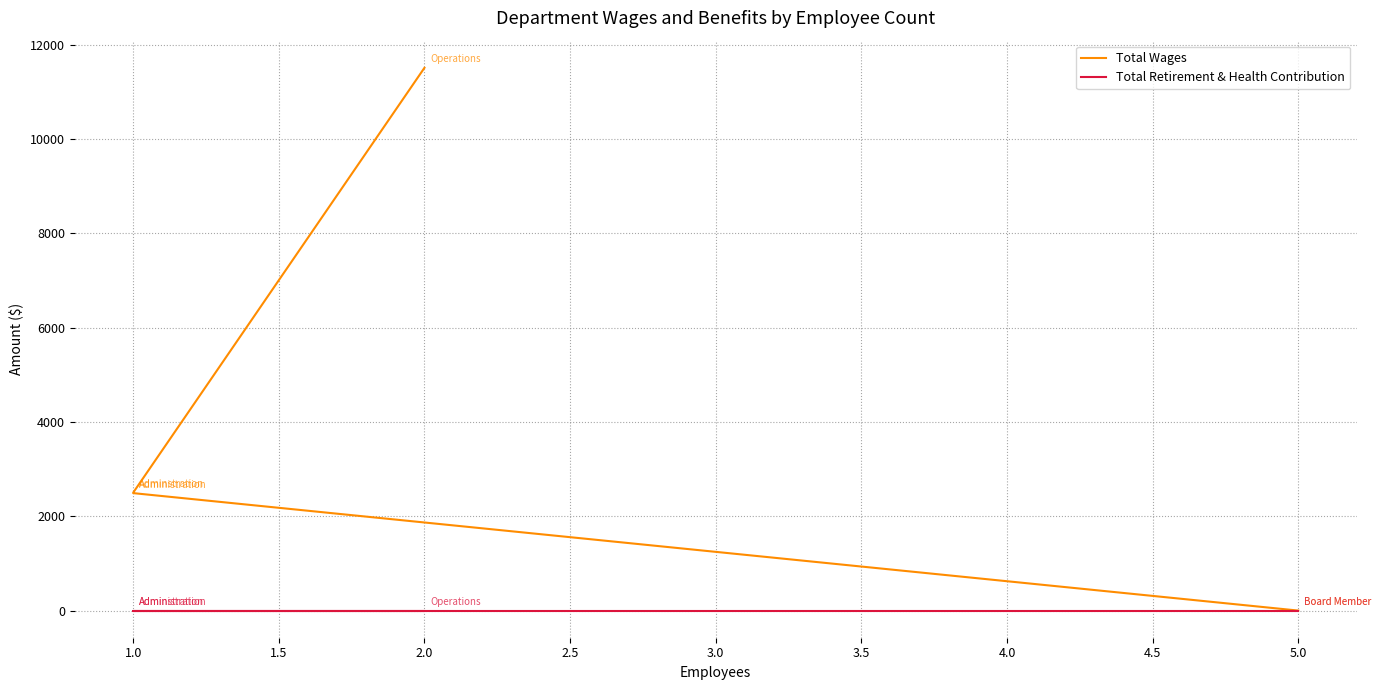

The value of Total Wages at 5.0 is 7348. True or false?

False